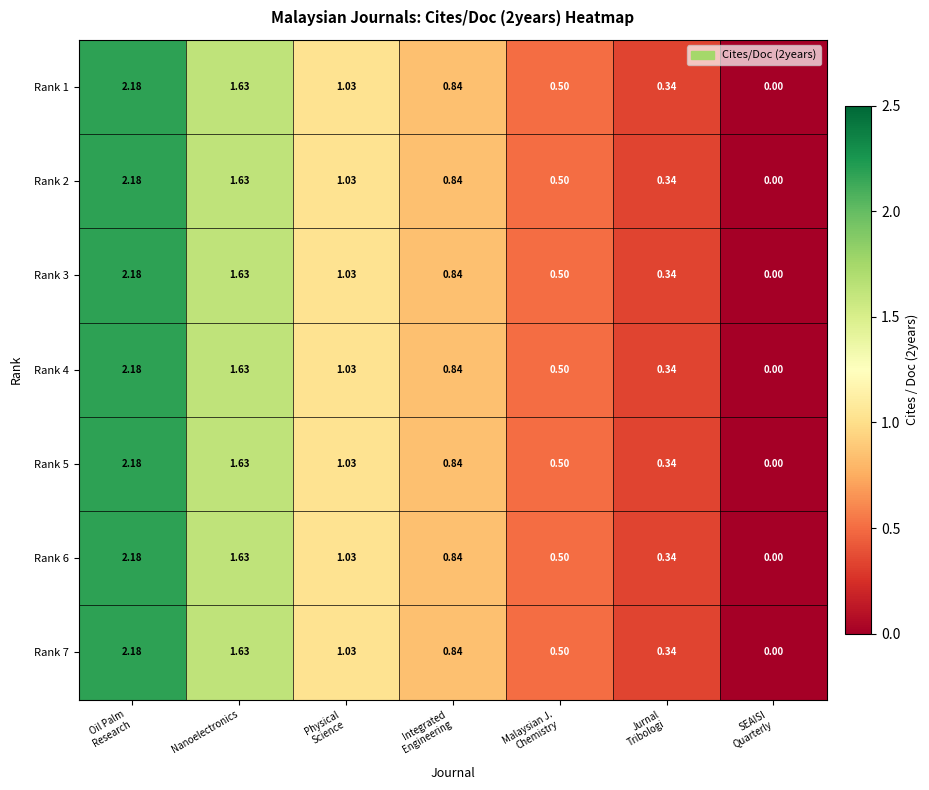

Which label corresponds to the largest value in the chart?

Oil Palm
Research